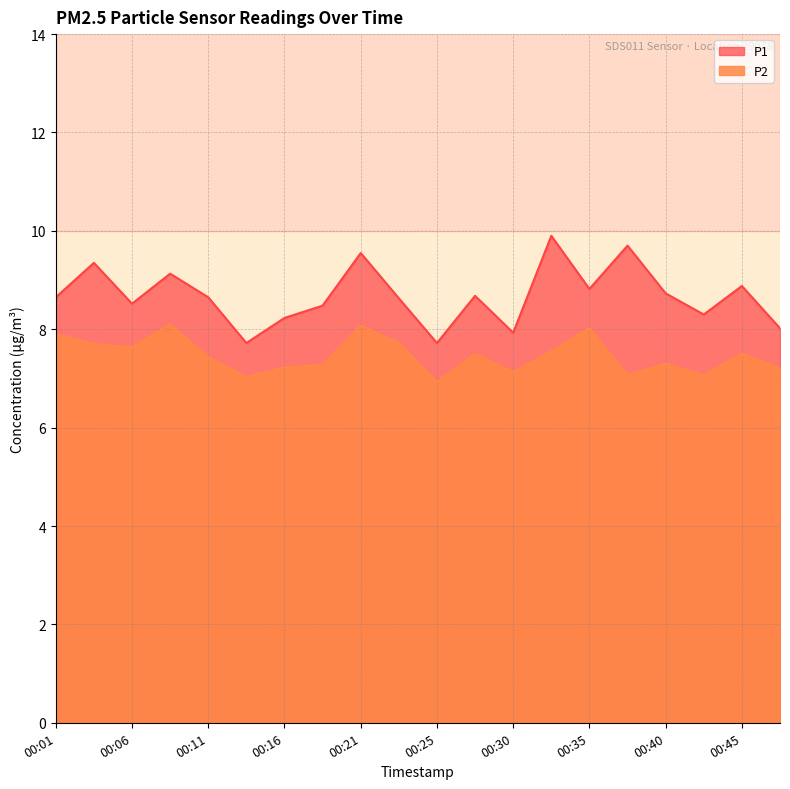

What is the difference between the maximum and minimum values in the P2 series?

1.2